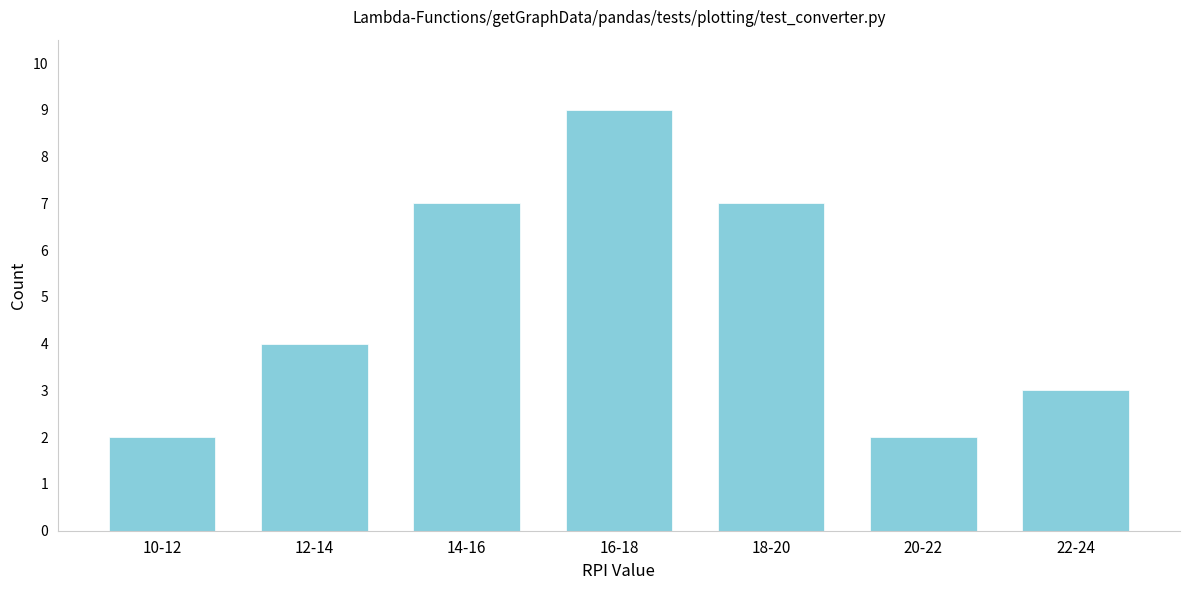

Reading right to left, what are all the values shown in this chart?

22-24=3	20-22=2	18-20=7	16-18=9	14-16=7	12-14=4	10-12=2